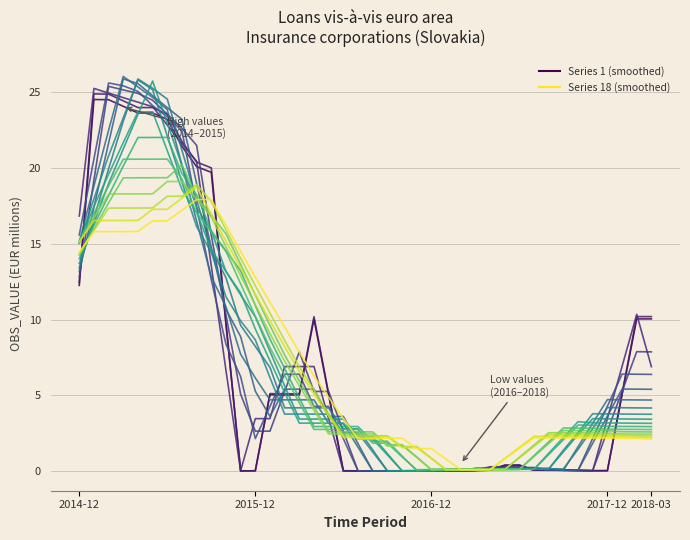

True or false: Series 1 and Series 18 intersect in this chart.

True